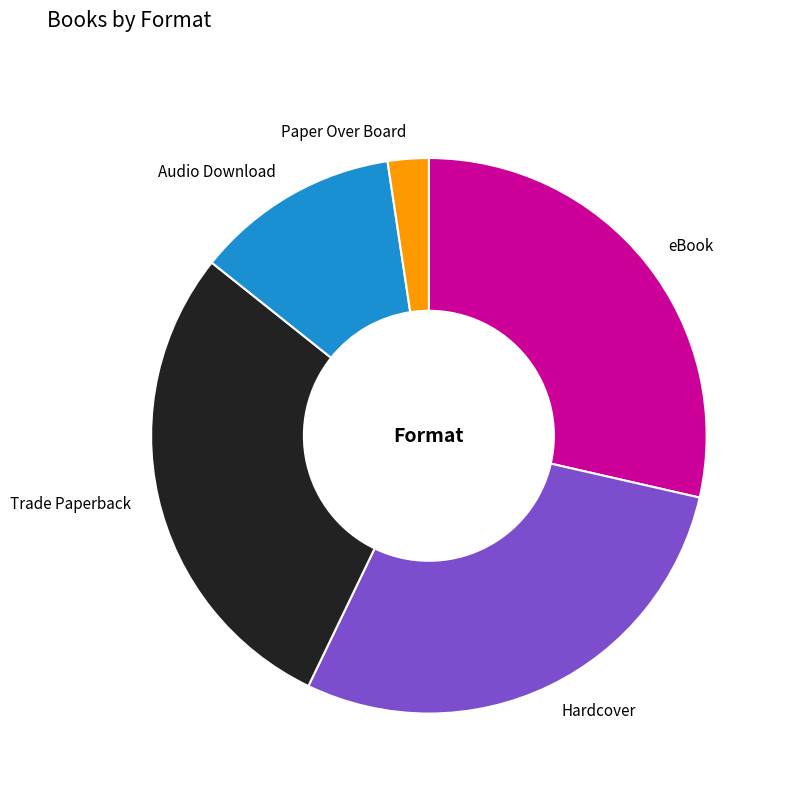

How many segments does this pie chart have?

5